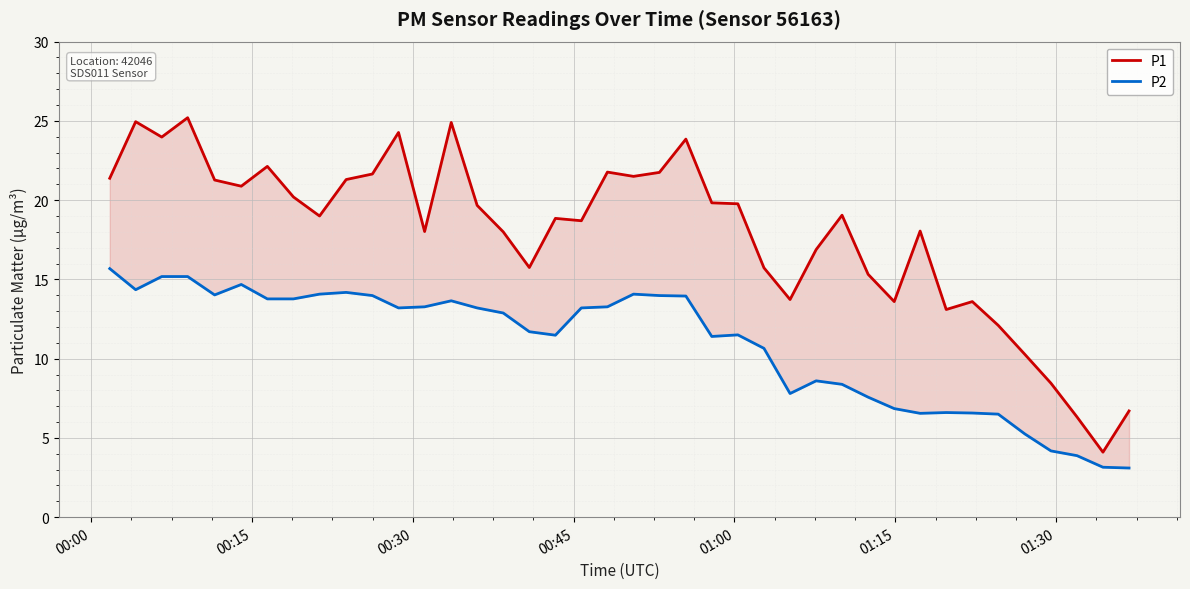

How many data points in P1 are above 19?

20